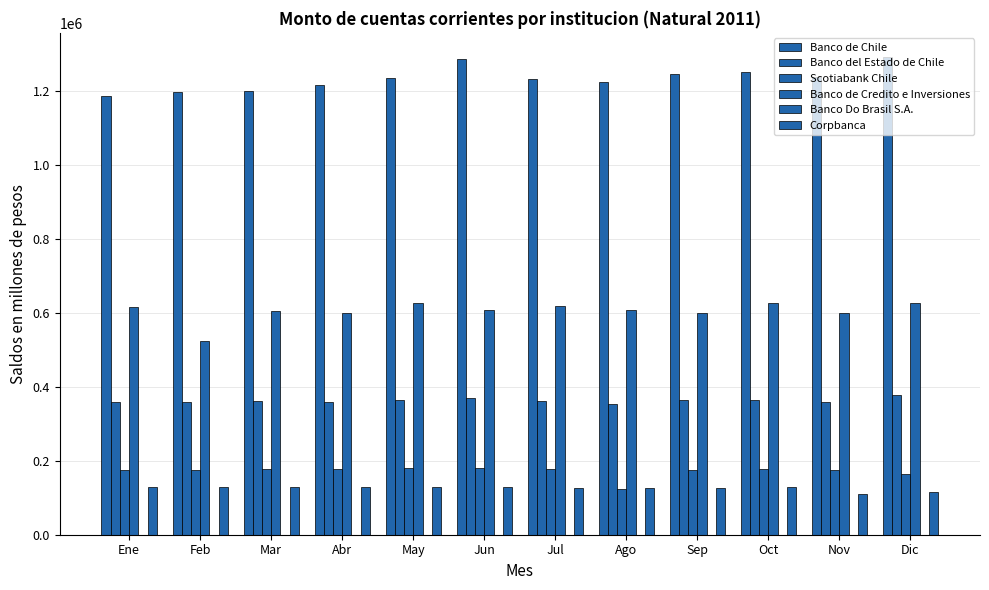

The Banco Do Brasil S.A. series shows 48.5 at Jun. True or false?

True